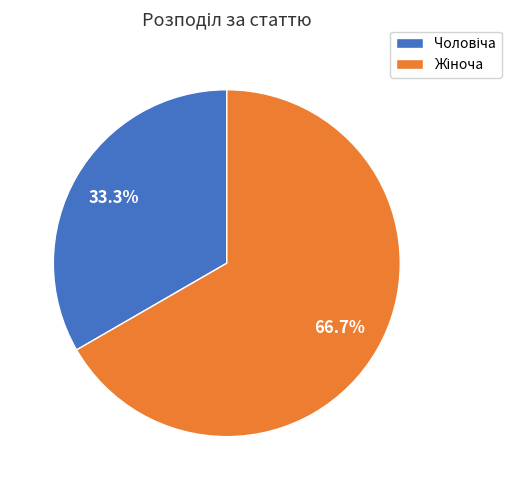

Does any single category account for the majority?

Yes